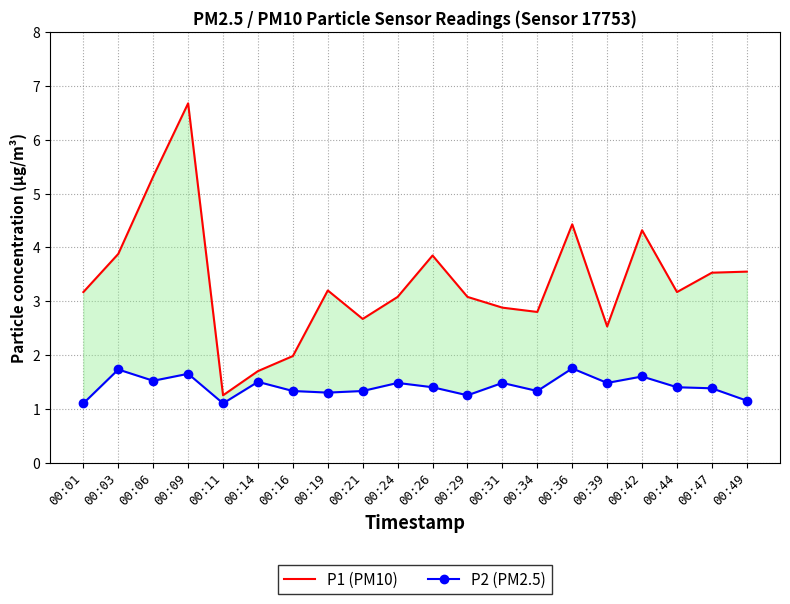

What is the sum of the P1 (PM10) values at 00:47 and 00:19?

6.7